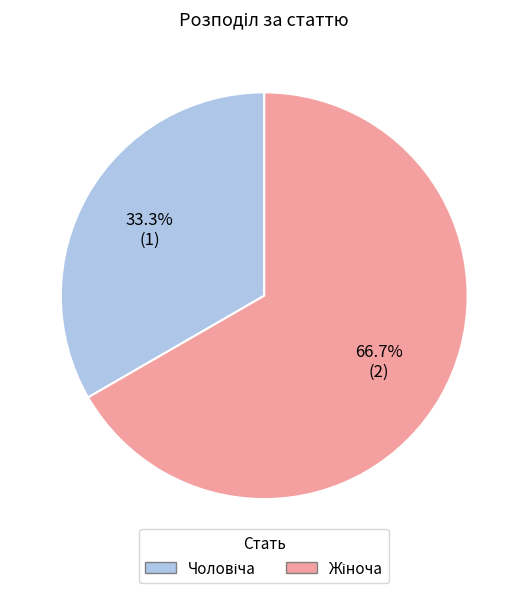

Is there any slice that represents more than half of the pie?

Yes